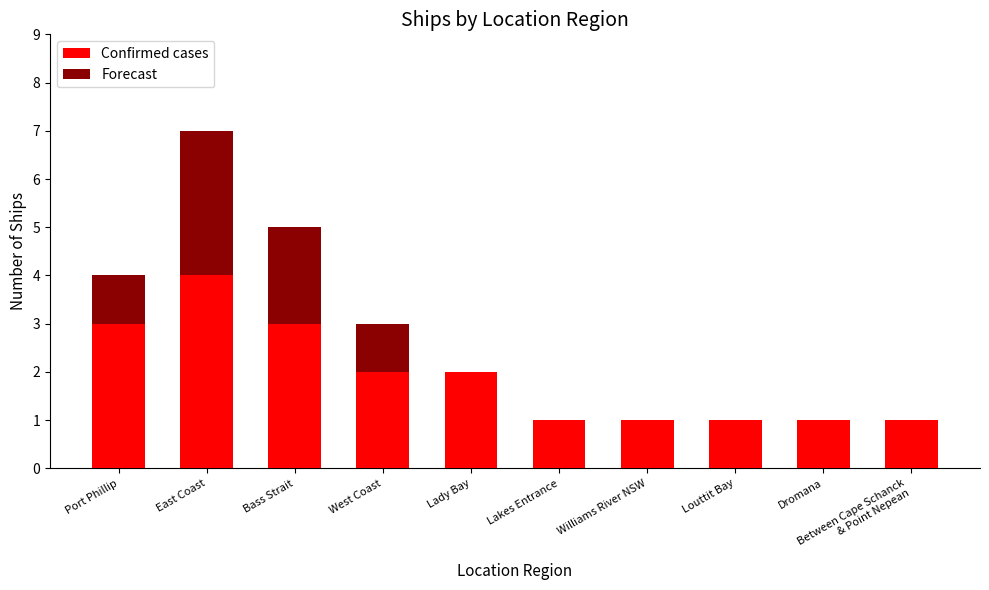

What is the approximate value of Confirmed cases at East Coast?

4